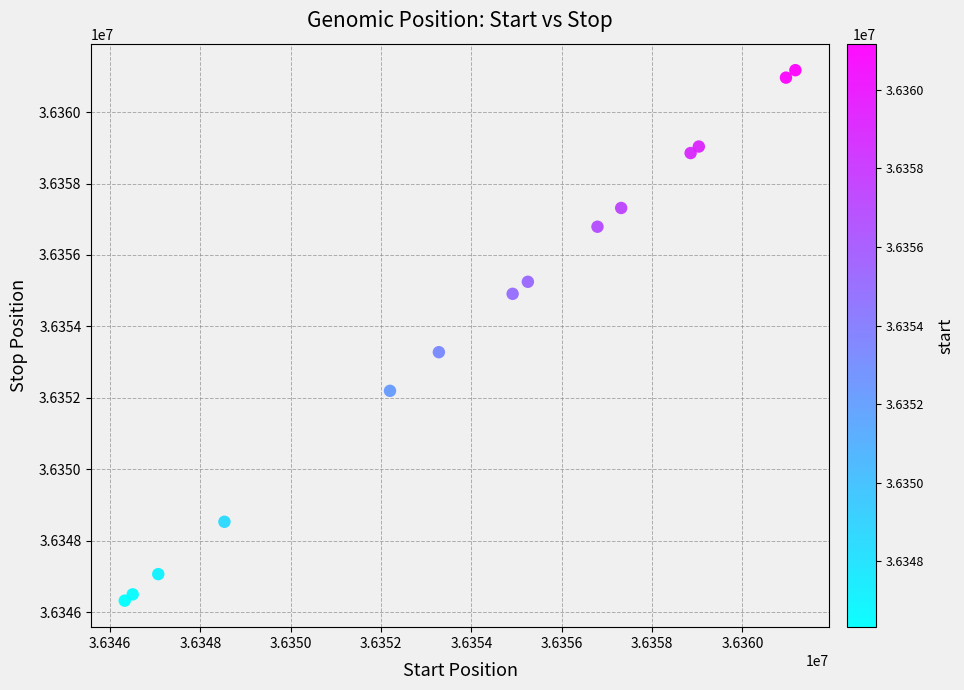

What Y value in the scatter plot is closest to 36353749?

36353280